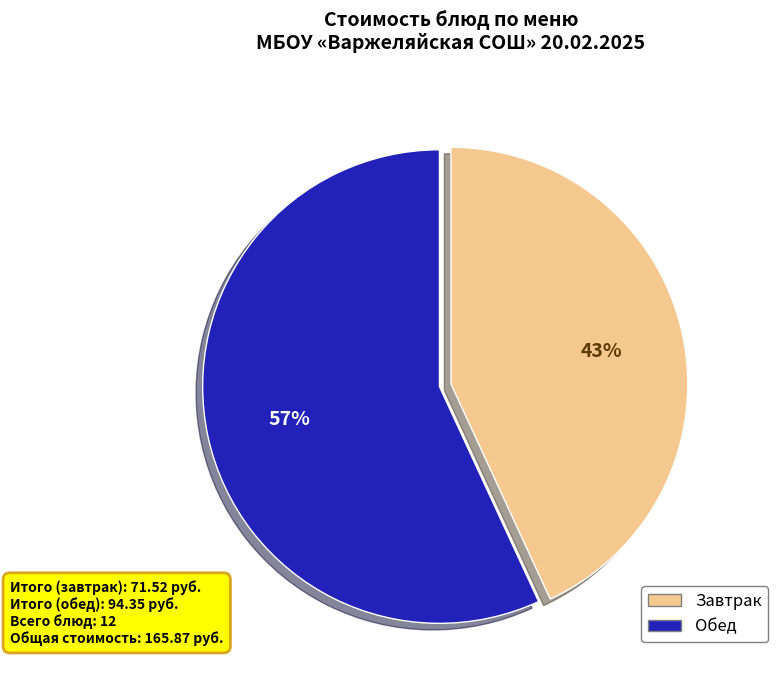

To the nearest percent, what is the average slice percentage?

50%